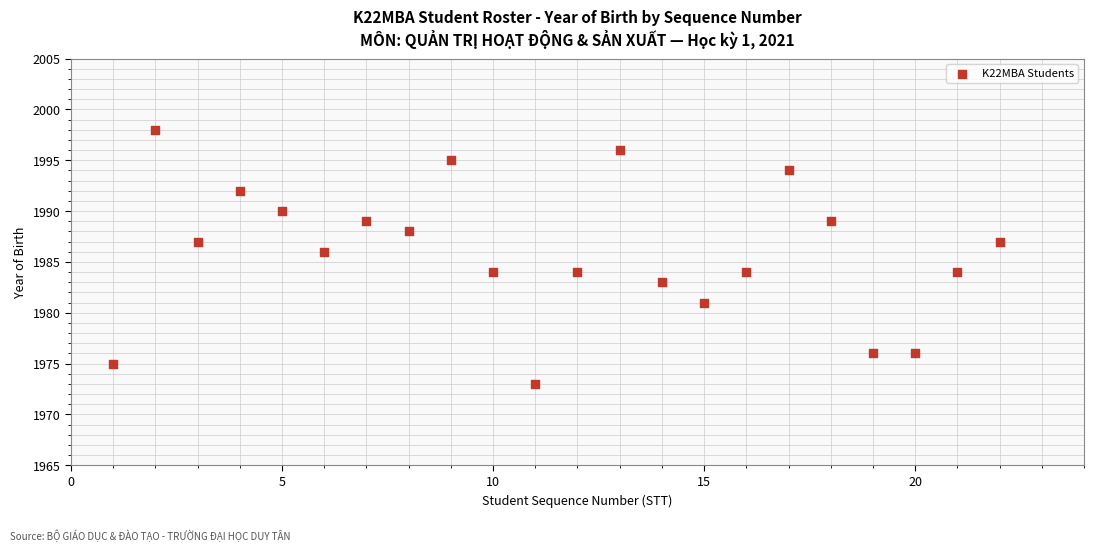

What is the range of X values (max minus min)?

21